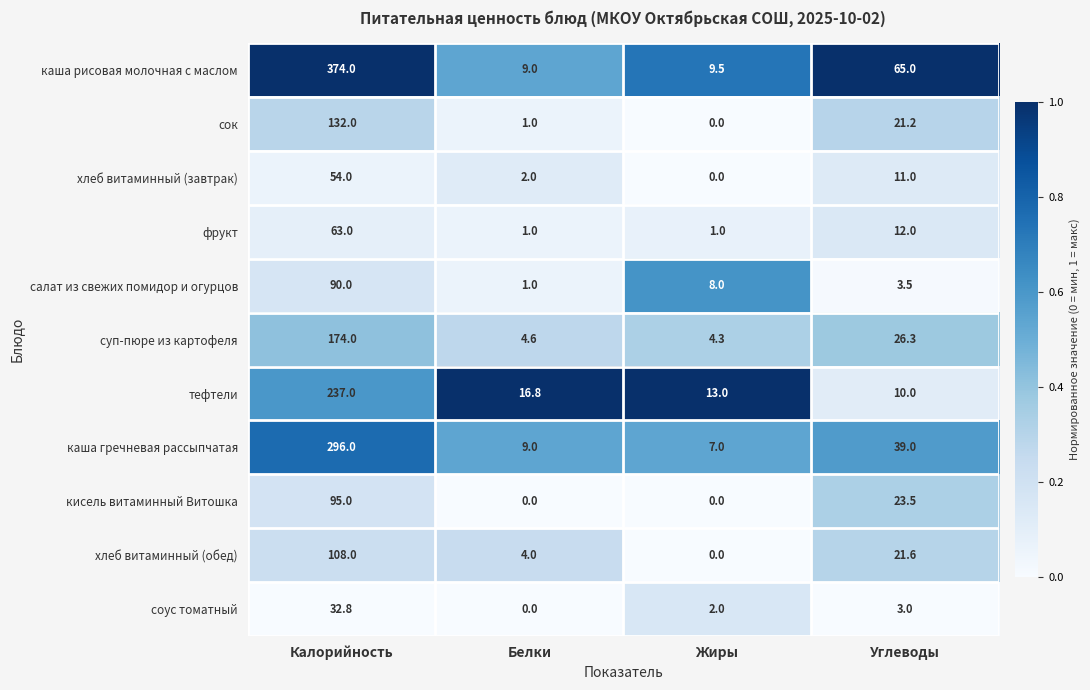

Which series changed the most between Калорийность and Жиры?

каша рисовая молочная с маслом